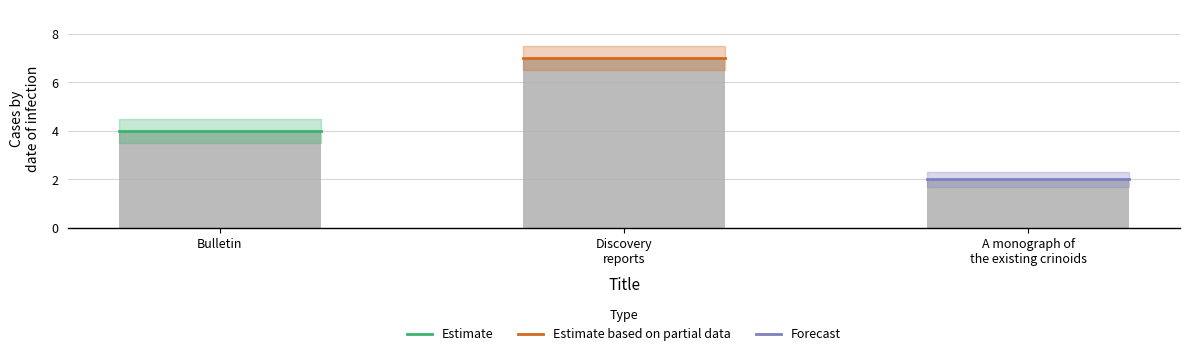

At which category does the chart reach its peak across all series?

Discovery
reports